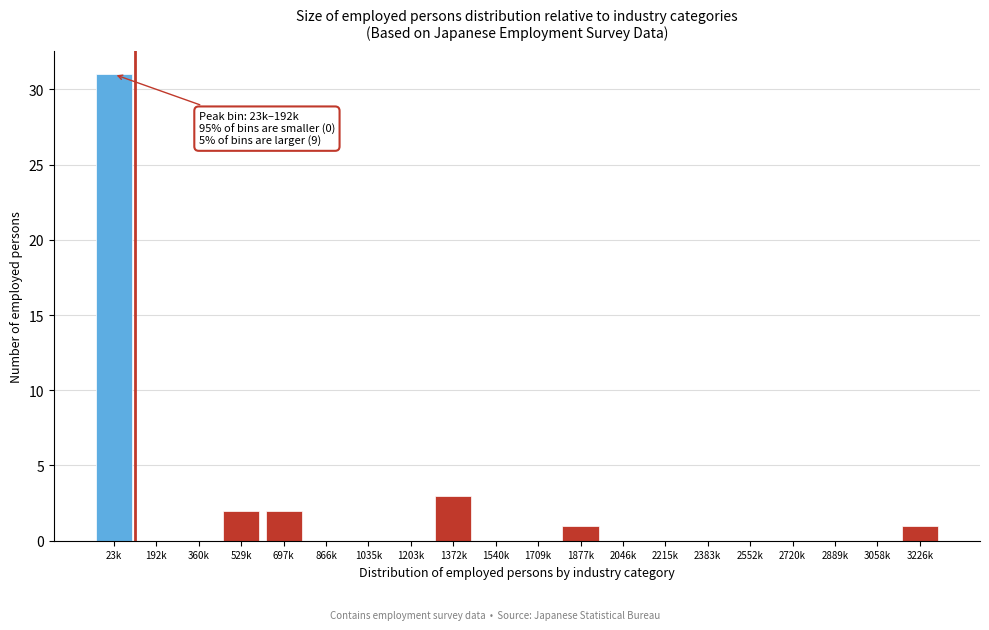

Reading left to right, list all the values displayed in this chart.

23k=31	192k=0	360k=0	529k=2	697k=2	866k=0	1035k=0	1203k=0	1372k=3	1540k=0	1709k=0	1877k=1	2046k=0	2215k=0	2383k=0	2552k=0	2720k=0	2889k=0	3058k=0	3226k=1